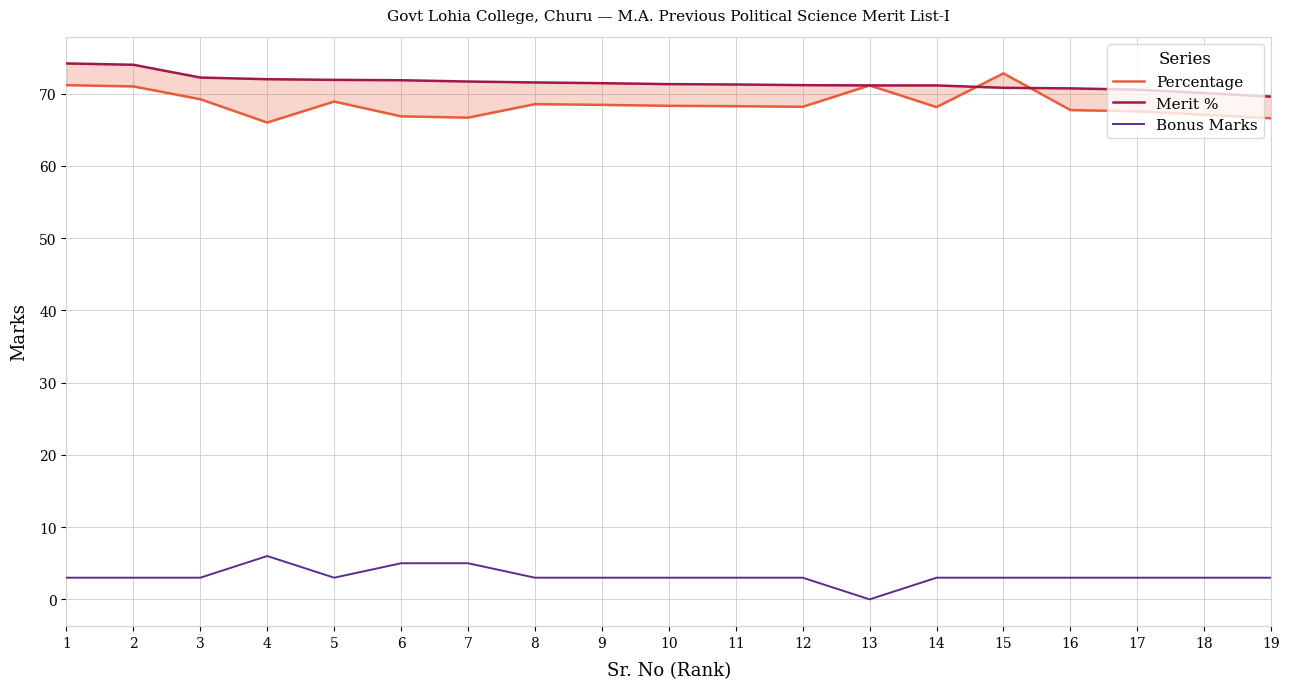

Reading left to right, what are all the values shown in this chart?

Percentage: 1=71.2	2=71.0	3=69.2	4=66.0	5=68.9	6=66.9	7=66.7	8=68.5	9=68.5	10=68.3	11=68.3	12=68.2	13=71.1	14=68.1	15=72.8	16=67.7	17=67.5	18=67.1	19=66.6
Merit %: 1=74.2	2=74.0	3=72.2	4=72.0	5=71.9	6=71.9	7=71.7	8=71.5	9=71.5	10=71.3	11=71.3	12=71.2	13=71.1	14=71.1	15=70.8	16=70.7	17=70.5	18=70.1	19=69.6
Bonus Marks: 1=3.0	2=3.0	3=3.0	4=6.0	5=3.0	6=5.0	7=5.0	8=3.0	9=3.0	10=3.0	11=3.0	12=3.0	13=0.0	14=3.0	15=3.0	16=3.0	17=3.0	18=3.0	19=3.0